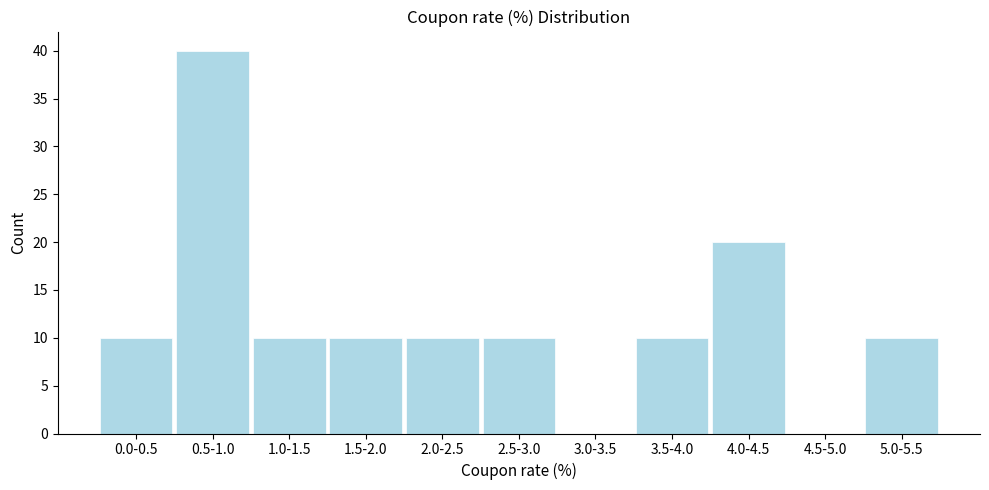

Reading left to right, extract all data points from this chart.

0.0-0.5=10	0.5-1.0=40	1.0-1.5=10	1.5-2.0=10	2.0-2.5=10	2.5-3.0=10	3.0-3.5=0	3.5-4.0=10	4.0-4.5=20	4.5-5.0=0	5.0-5.5=10